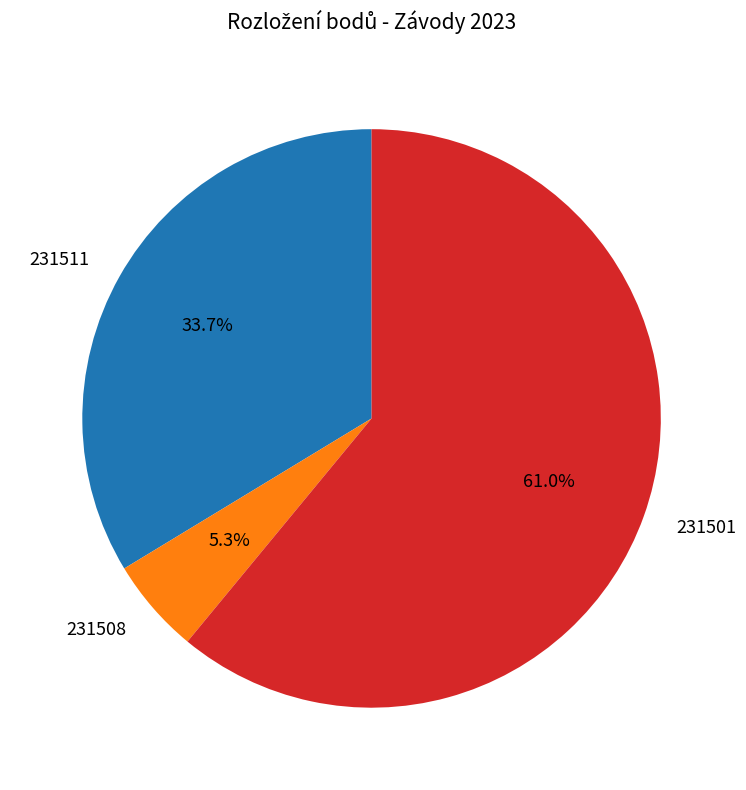

To the nearest percent, what is the average slice percentage?

33%